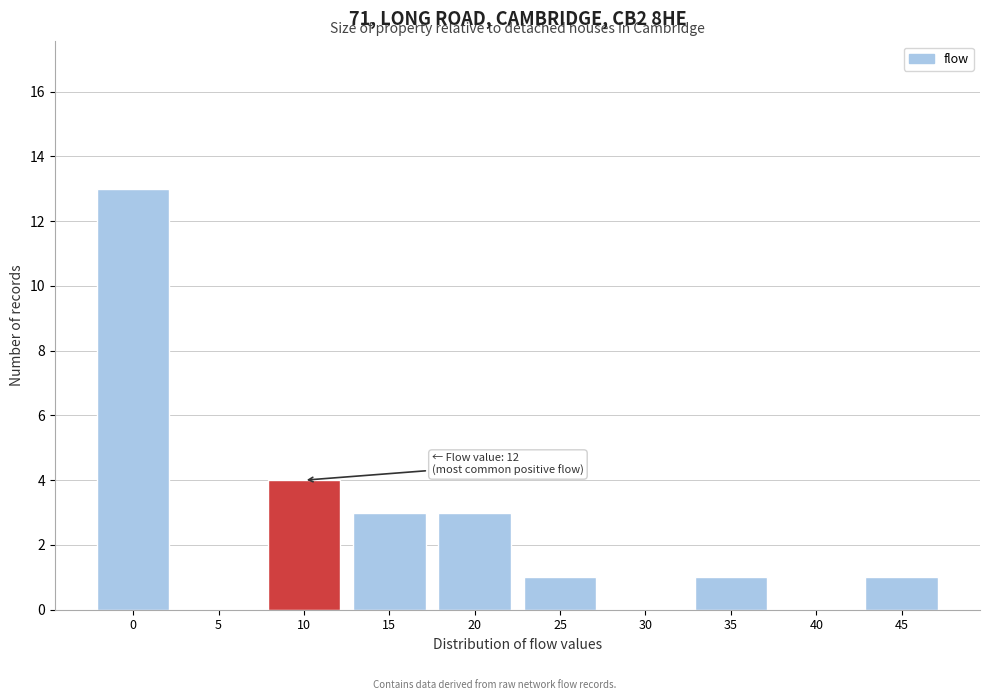

Reading right to left, what are all the values shown in this chart?

45=1	40=0	35=1	30=0	25=1	20=3	15=3	10=4	5=0	0=13